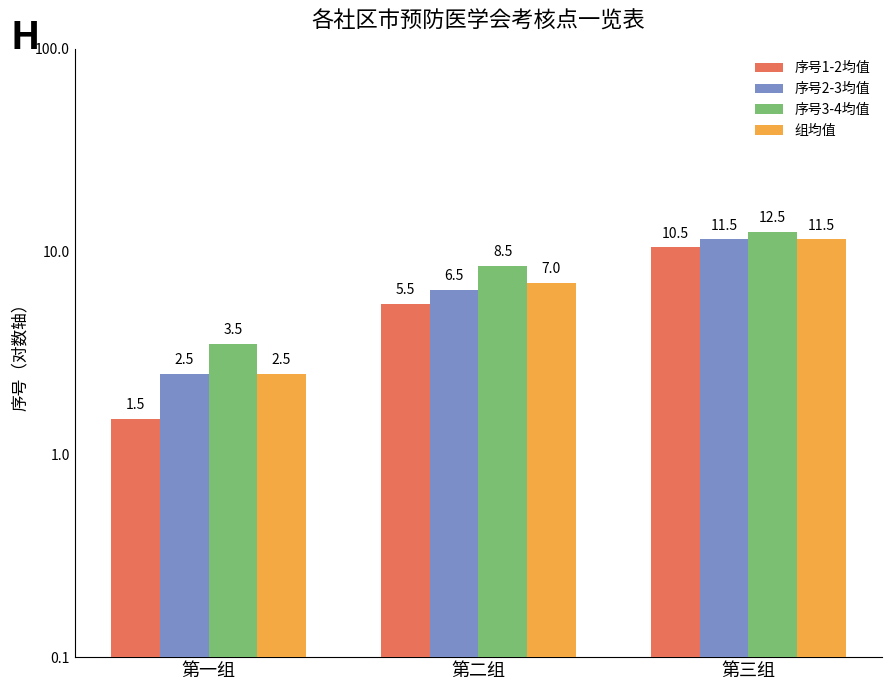

How many categories are shown in the chart?

3